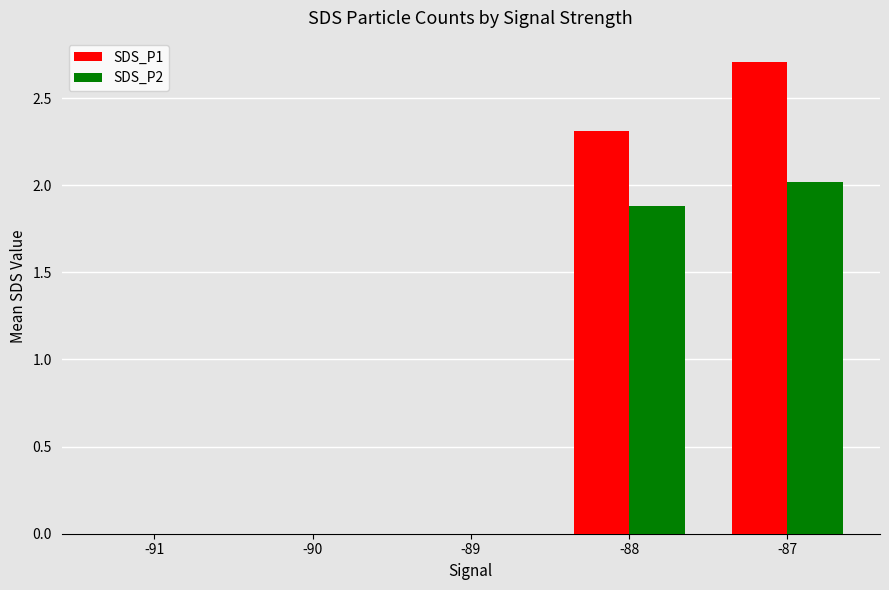

At which label does SDS_P2 reach its peak?

-87